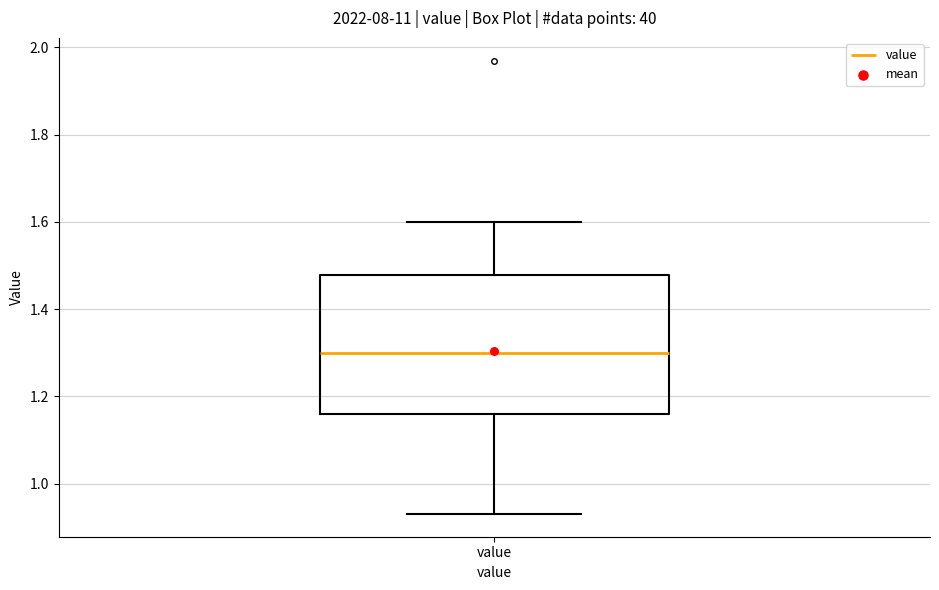

Read this box plot against the y-axis: the position of the median line, the range covered by the box, and the ends of both whiskers. The values are not printed on the chart, so give them approximately, as read against the axis.

median 1.30, box 1.16 to 1.48, whiskers 0.94 to 1.60